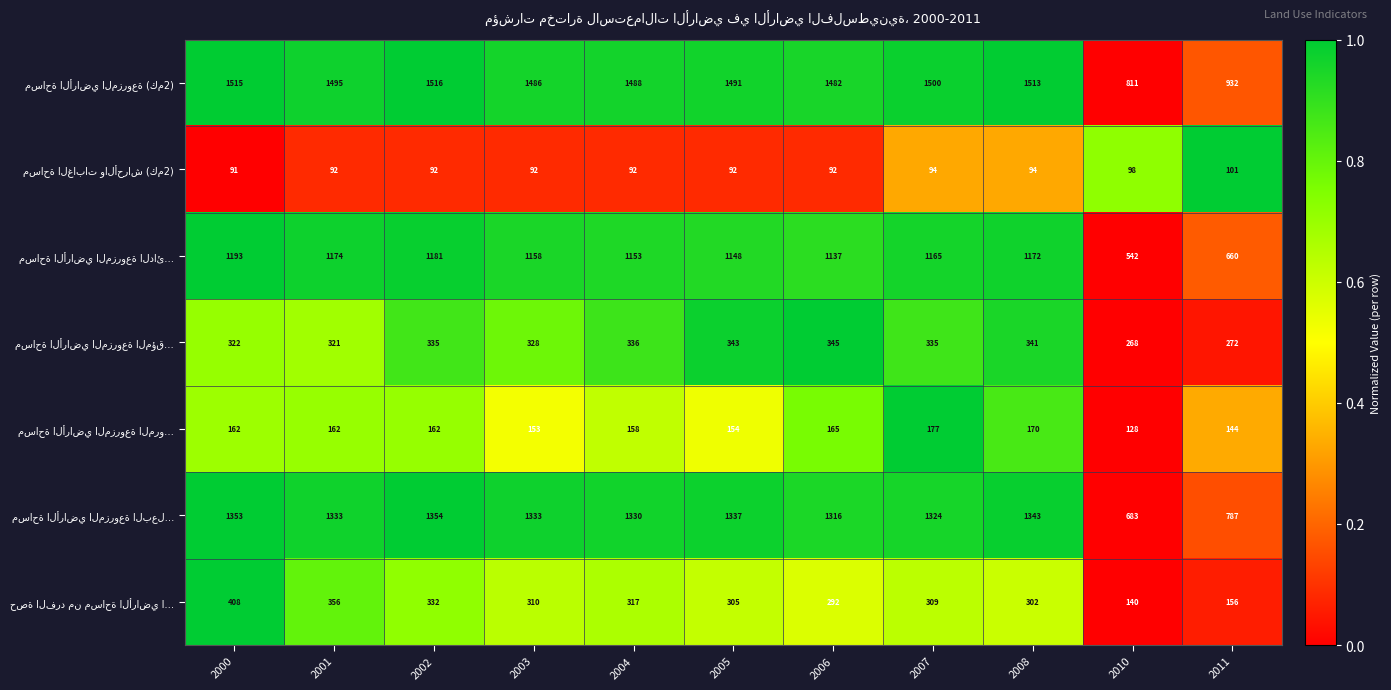

What is the difference between the highest and lowest values at 2002?

1424